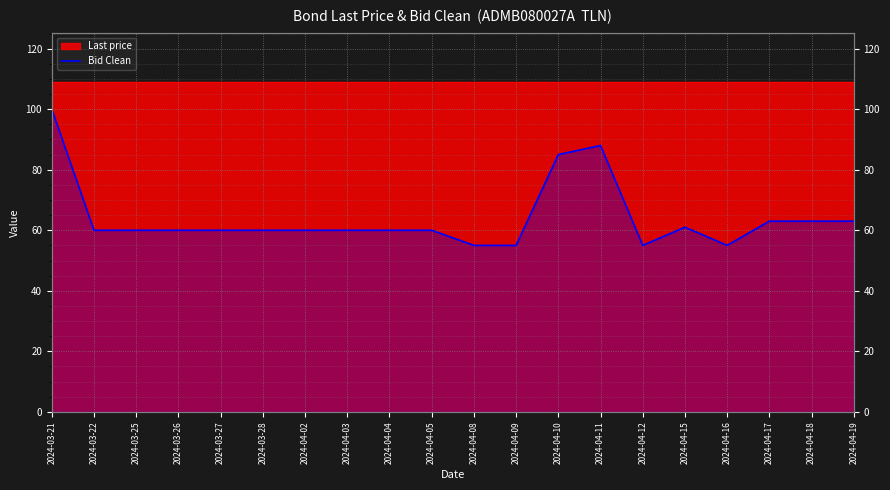

List the labels in order of value, largest first.

2024-03-21, 2024-04-11, 2024-04-10, 2024-04-17, 2024-04-18, 2024-04-19, 2024-04-15, 2024-03-22, 2024-03-25, 2024-03-26, 2024-03-27, 2024-03-28, 2024-04-02, 2024-04-03, 2024-04-04, 2024-04-05, 2024-04-08, 2024-04-09, 2024-04-12, 2024-04-16